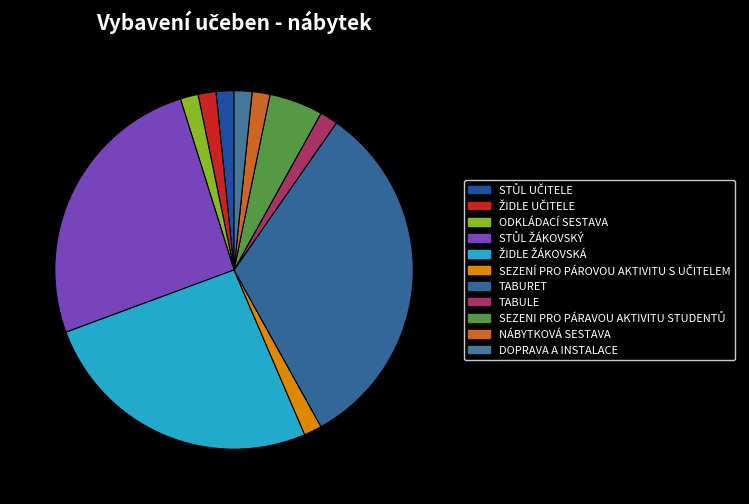

The NÁBYTKOVÁ SESTAVA slice represents 2% of the pie. True or false?

True